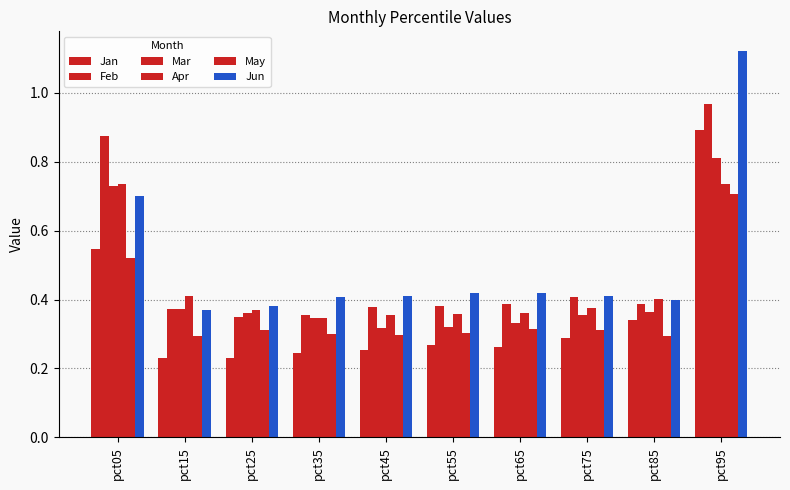

How many bars are there in each group?

6